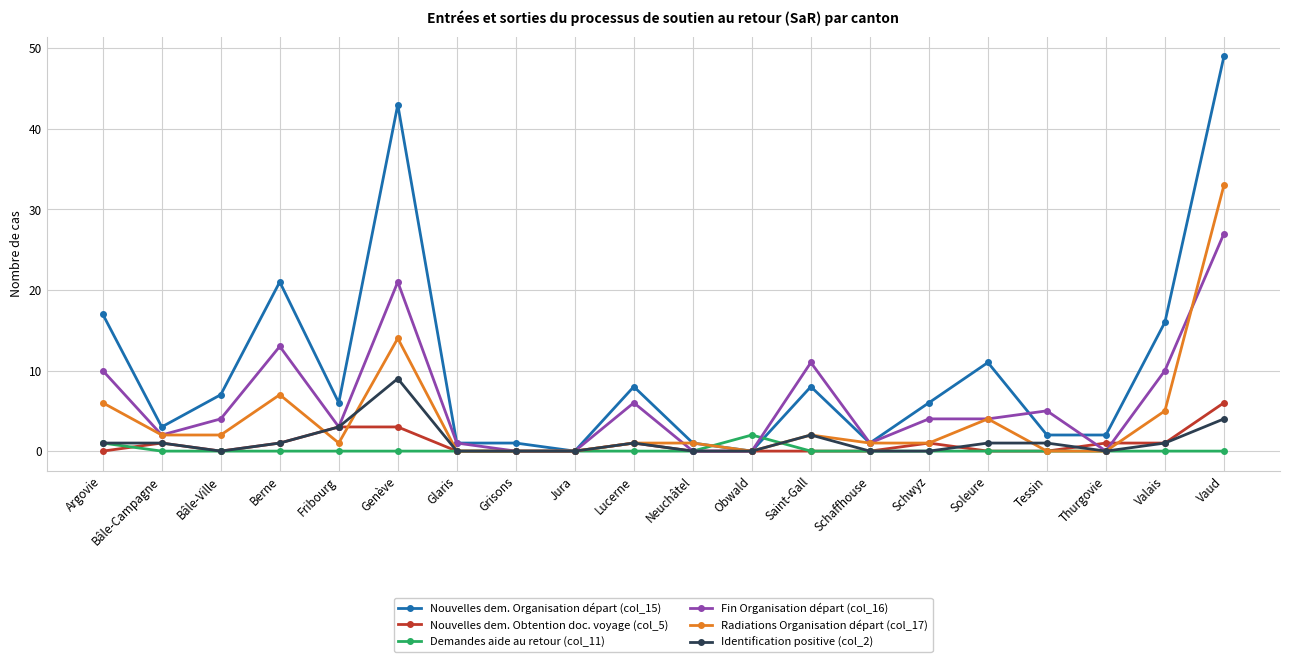

What is the difference between the maximum and second lowest values in the Nouvelles dem. Obtention doc. voyage (col_5) series?

6